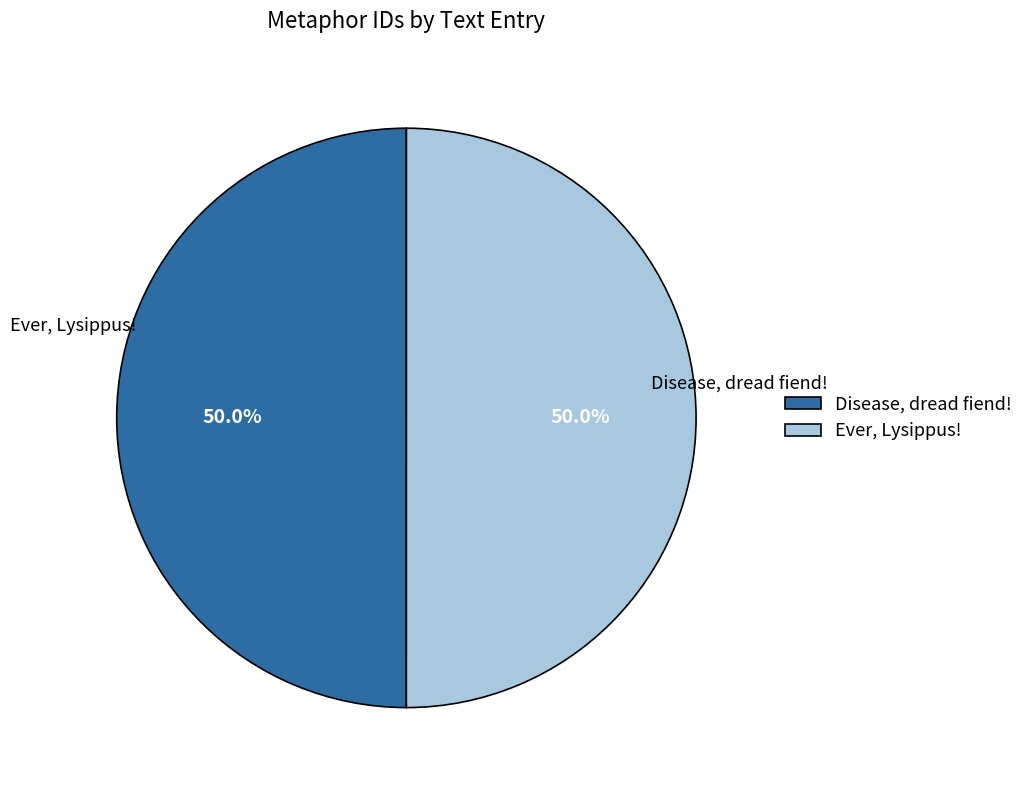

What is the ratio of the value at Ever, Lysippus! to the value at Disease, dread fiend!?

1.0